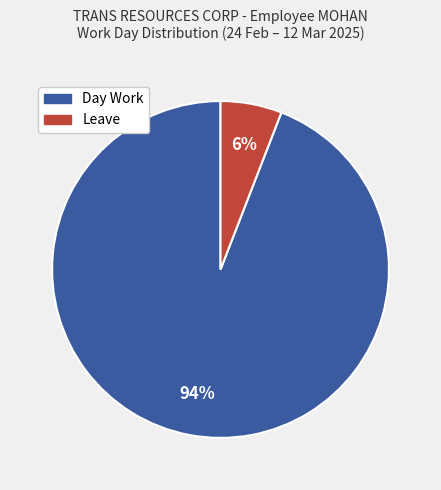

True or false: Day Work accounts for 94% of the total.

True